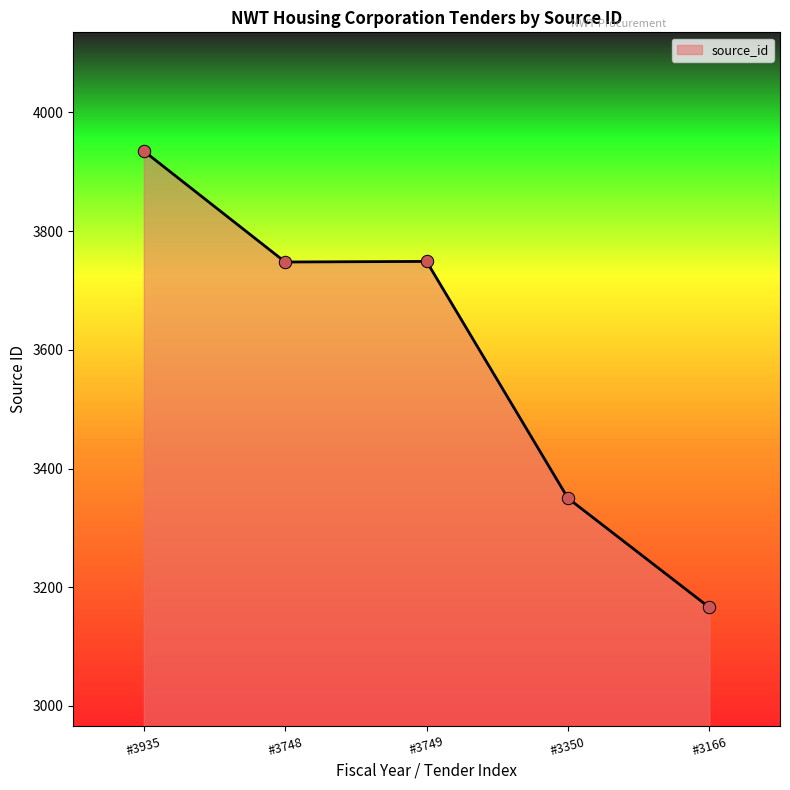

What is the change in value from #3748 to #3350?

-398